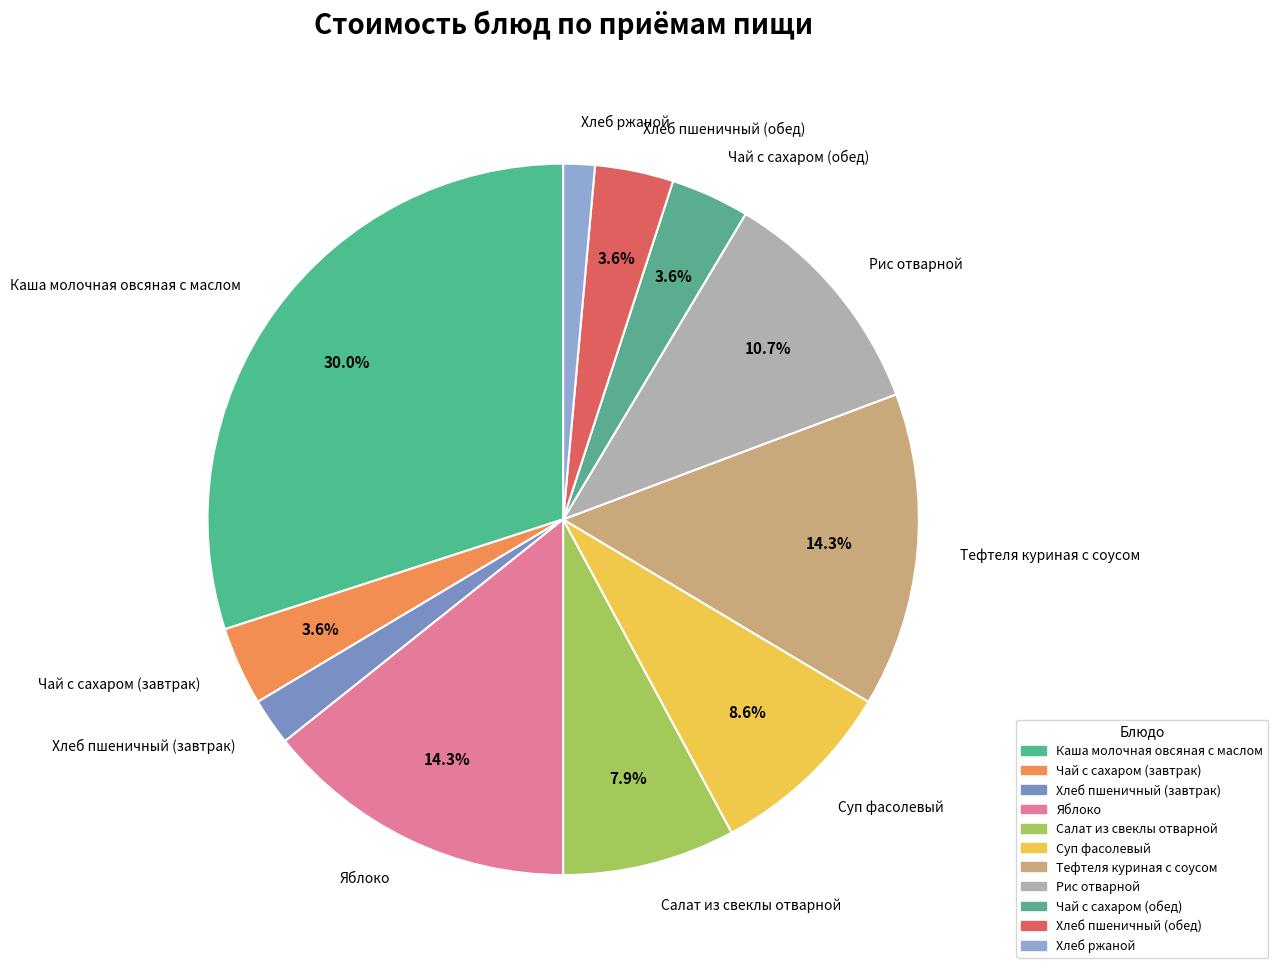

Which category has the biggest portion of the pie?

Каша молочная овсяная с маслом